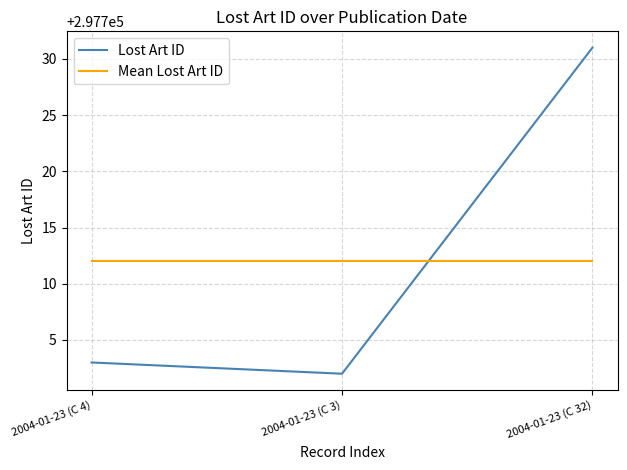

Which series has the largest range (max minus min)?

Lost Art ID